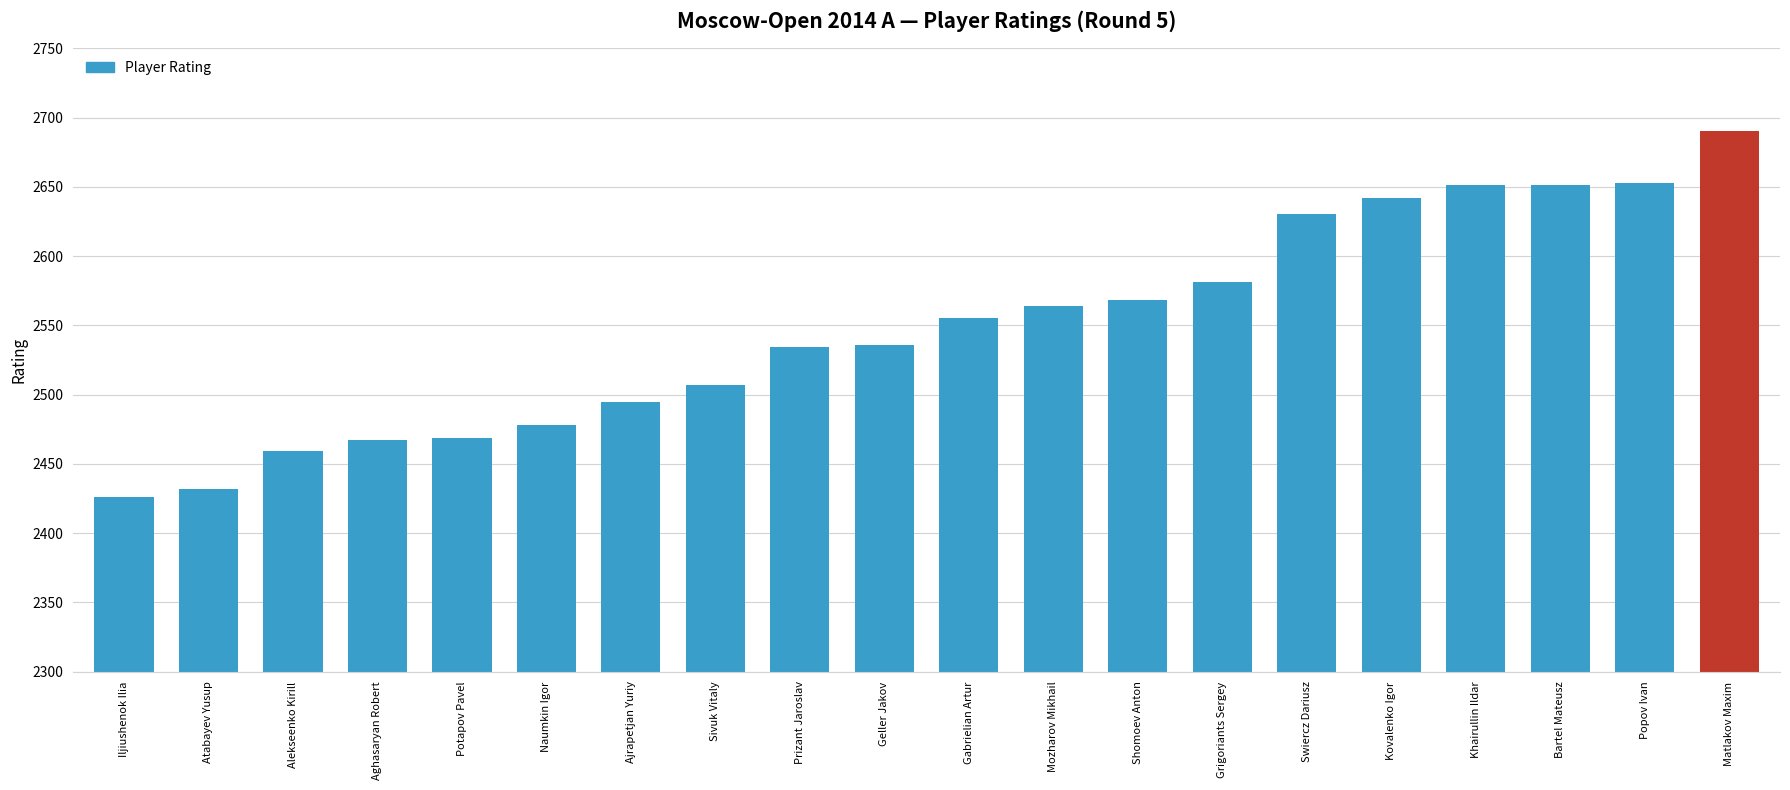

What value does the data have at Mozharov Mikhail, to the nearest 5?

2565